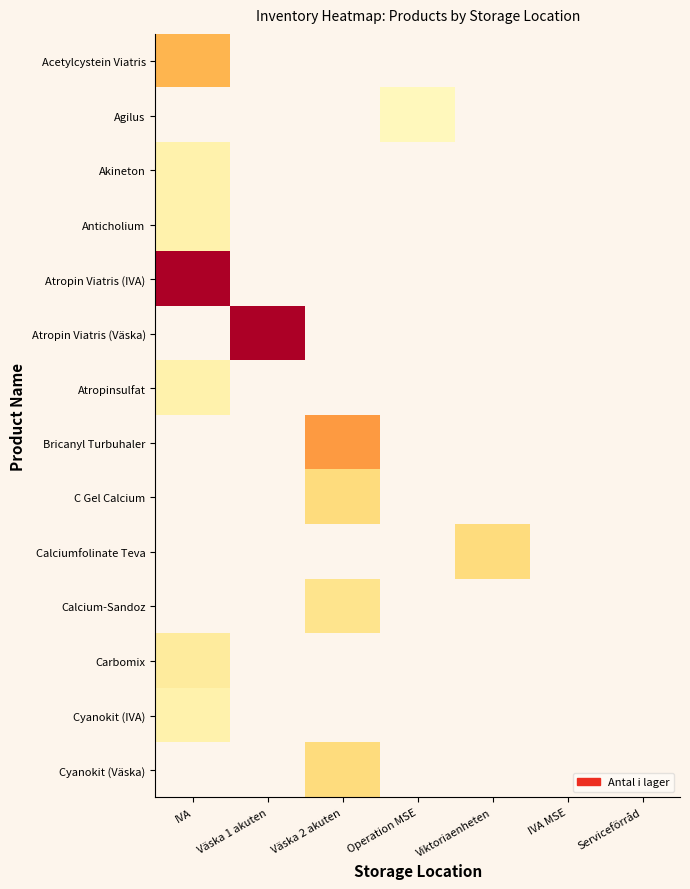

What is the smallest value displayed?

1.0